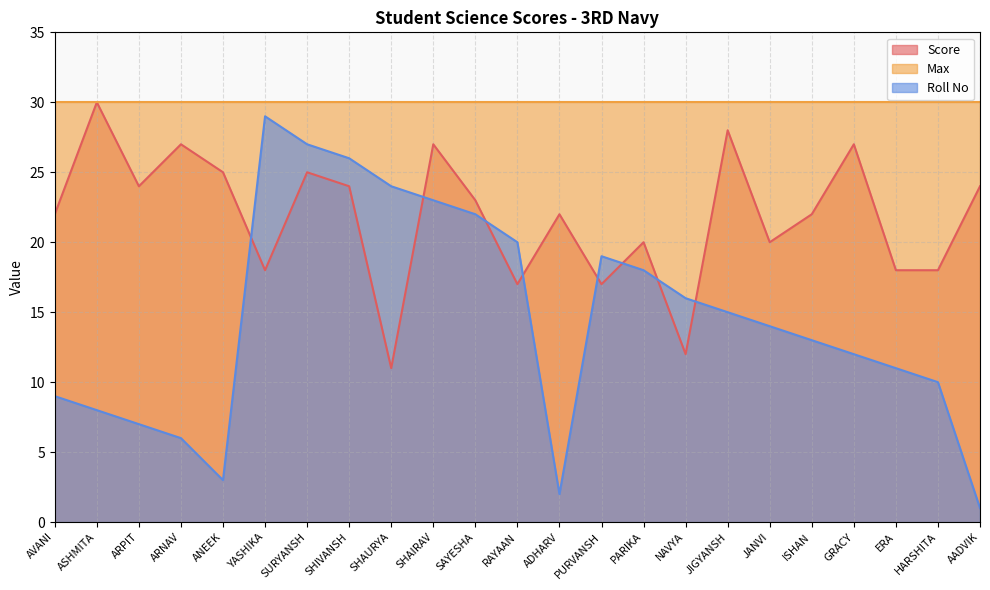

True or false: Roll No and Max intersect in this chart.

False